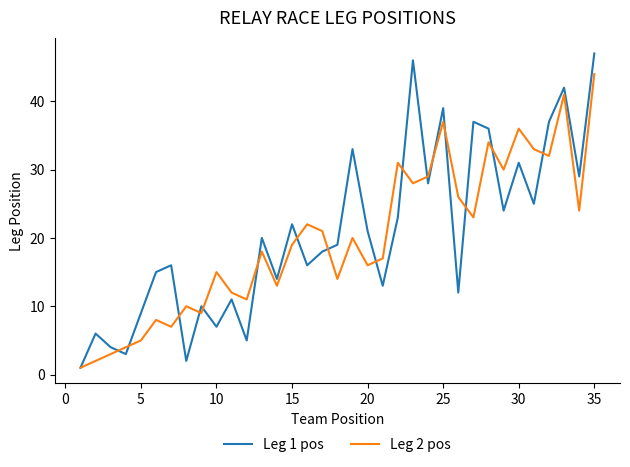

Which series has the largest range (max minus min)?

Leg 1 pos